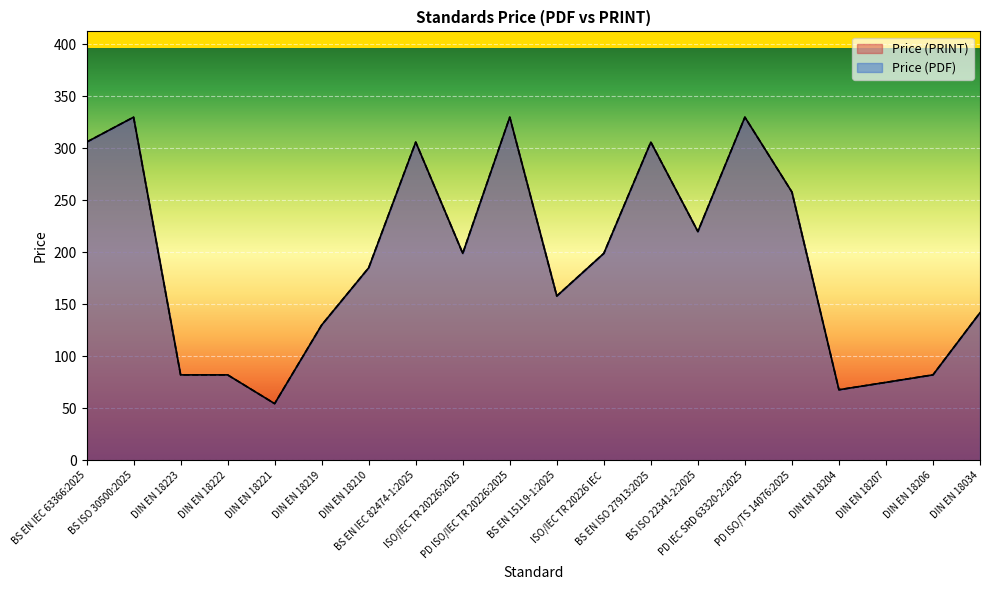

Between DIN EN 18222 and DIN EN 18219, which series saw the biggest shift?

Price (PDF)